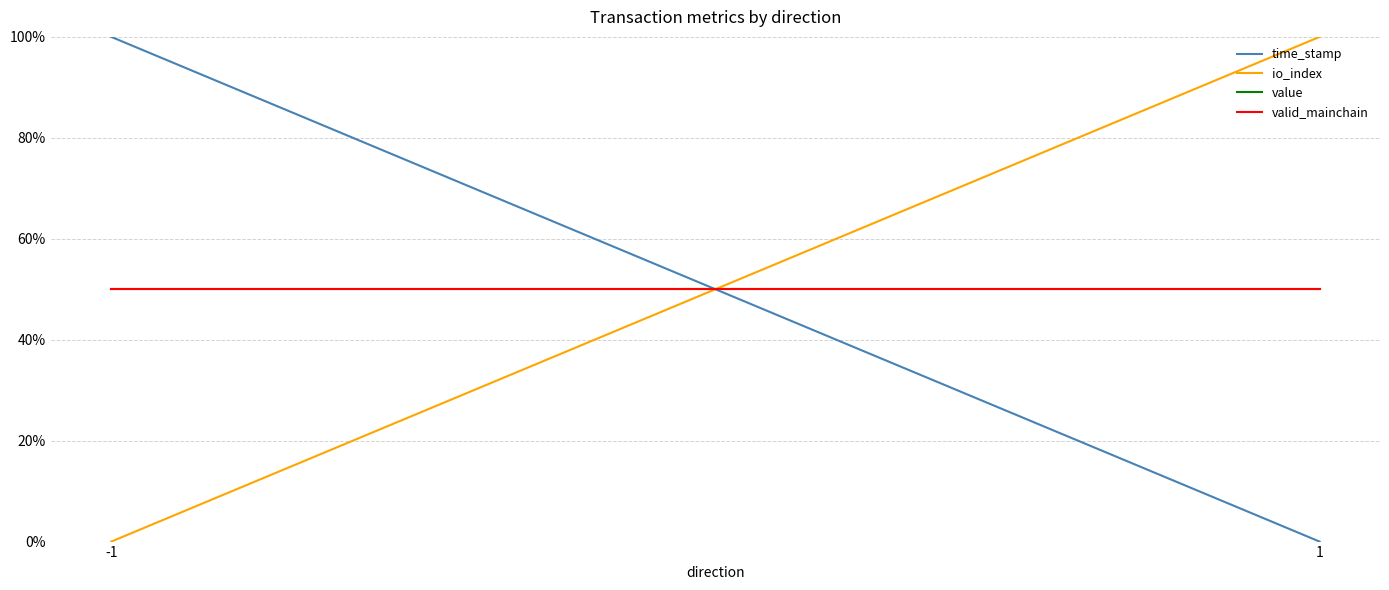

What is the total value across all series at -1?

2.0